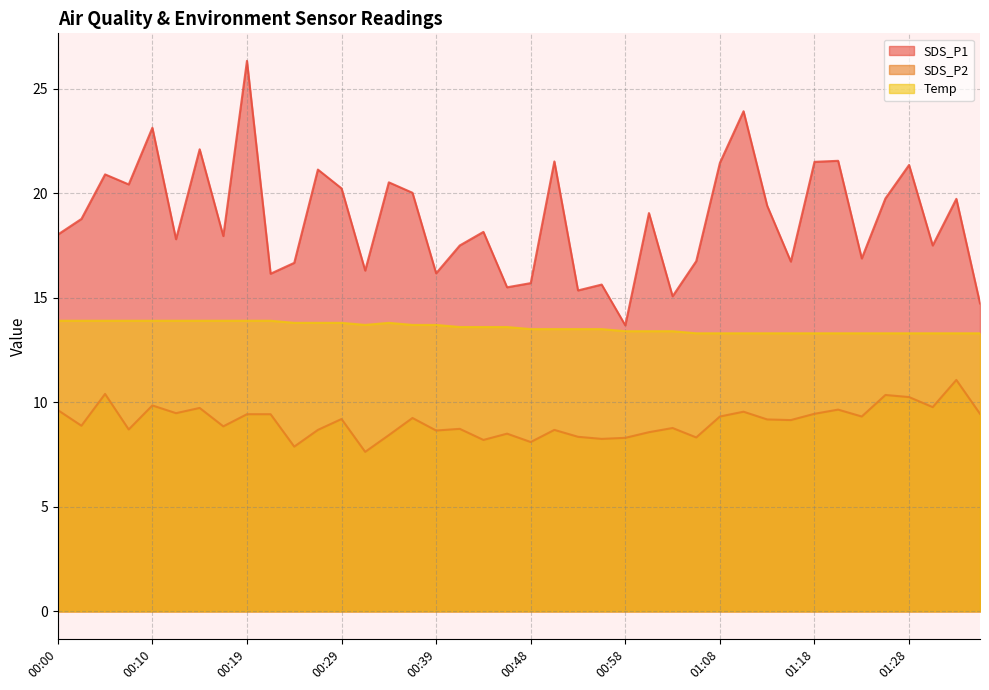

List the series in order of their peak value, highest first.

SDS_P1, Temp, SDS_P2